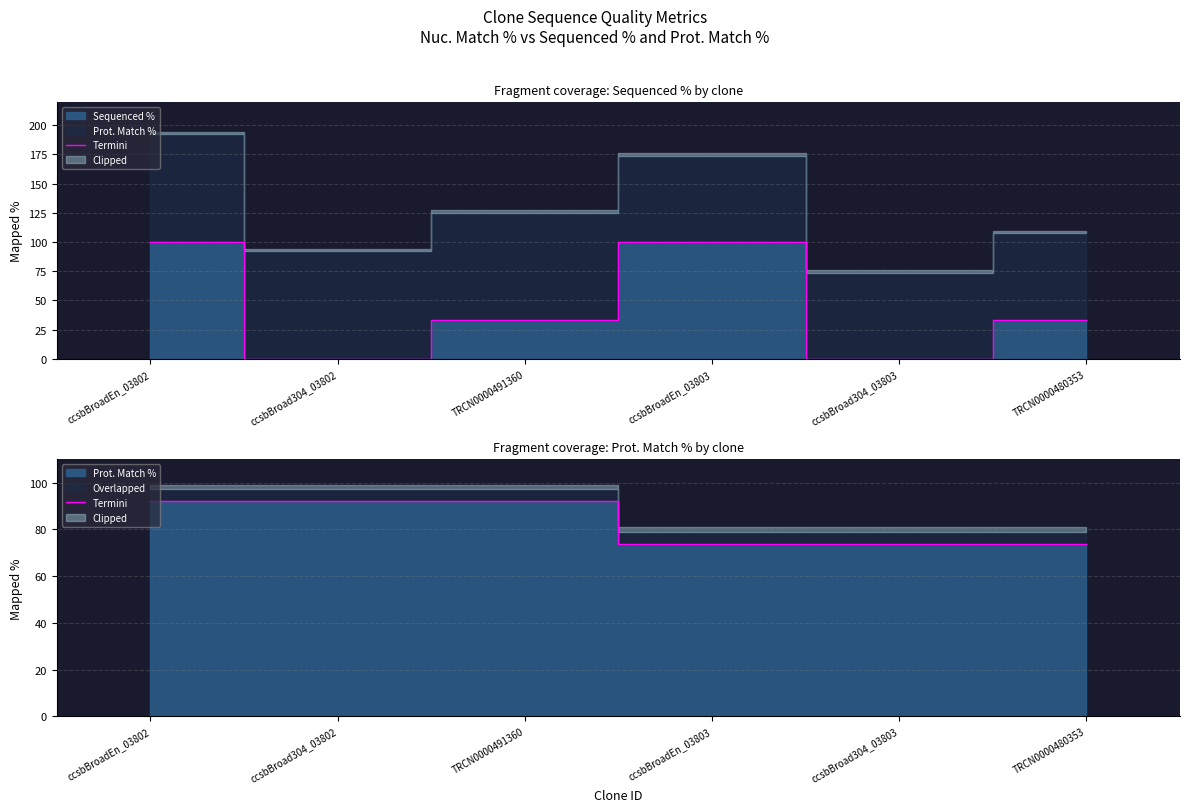

How many data points are less than 92?

3